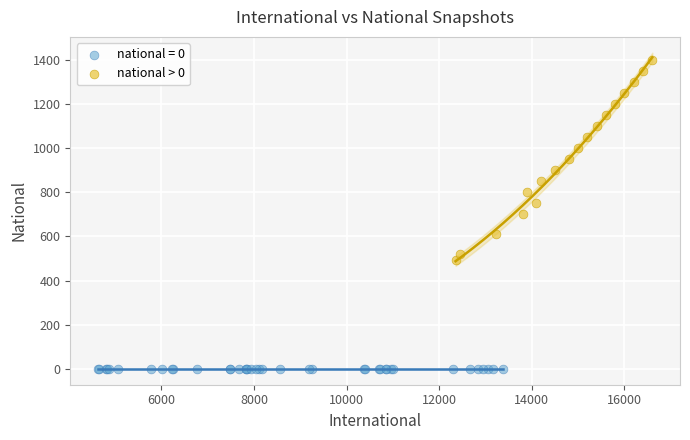

Which series contains the lowest Y value?

national = 0